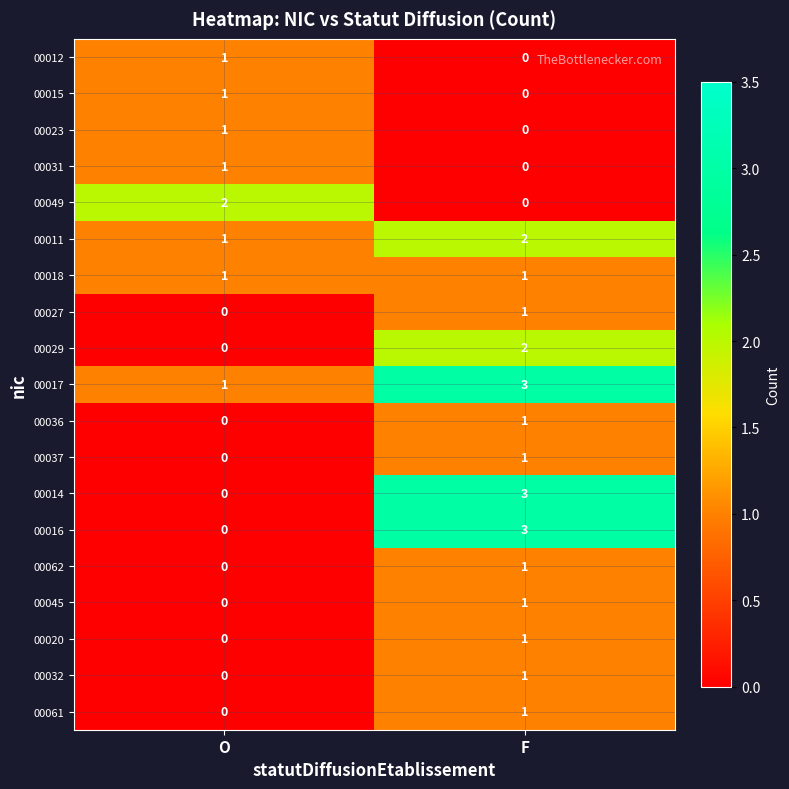

True or false: 00016 has a value of 0 at O.

True